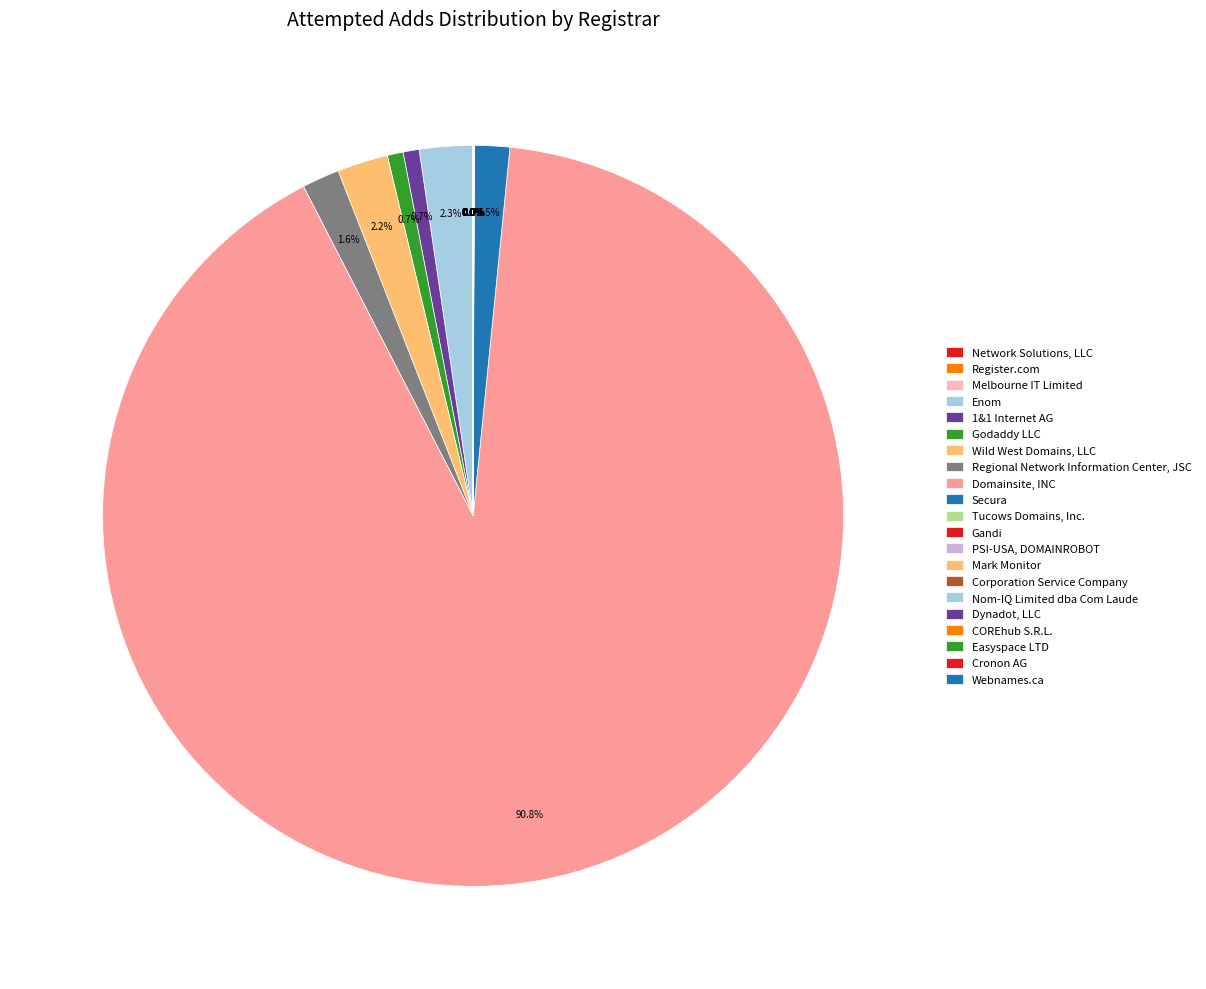

The Gandi slice represents 0% of the pie. True or false?

True